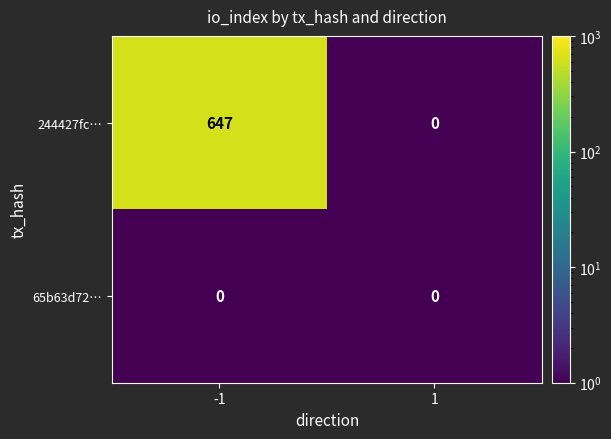

Reading left to right, what are all the values shown in this chart?

244427fc…: 647	0
65b63d72…: 0	0